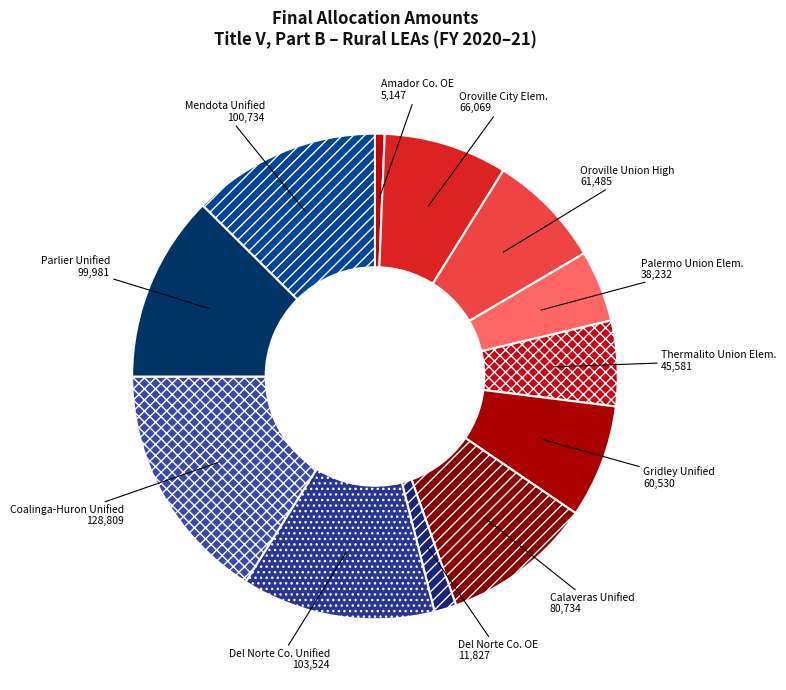

Is there a majority slice in this chart?

No